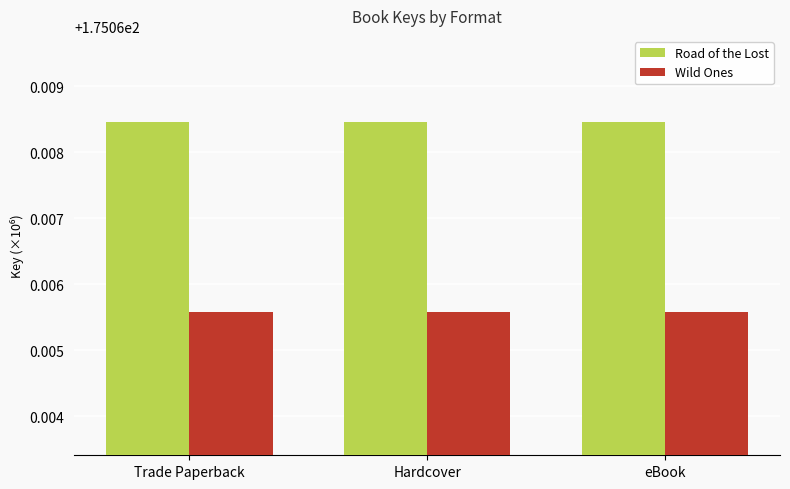

At how many categories does at least one series exceed 175?

3